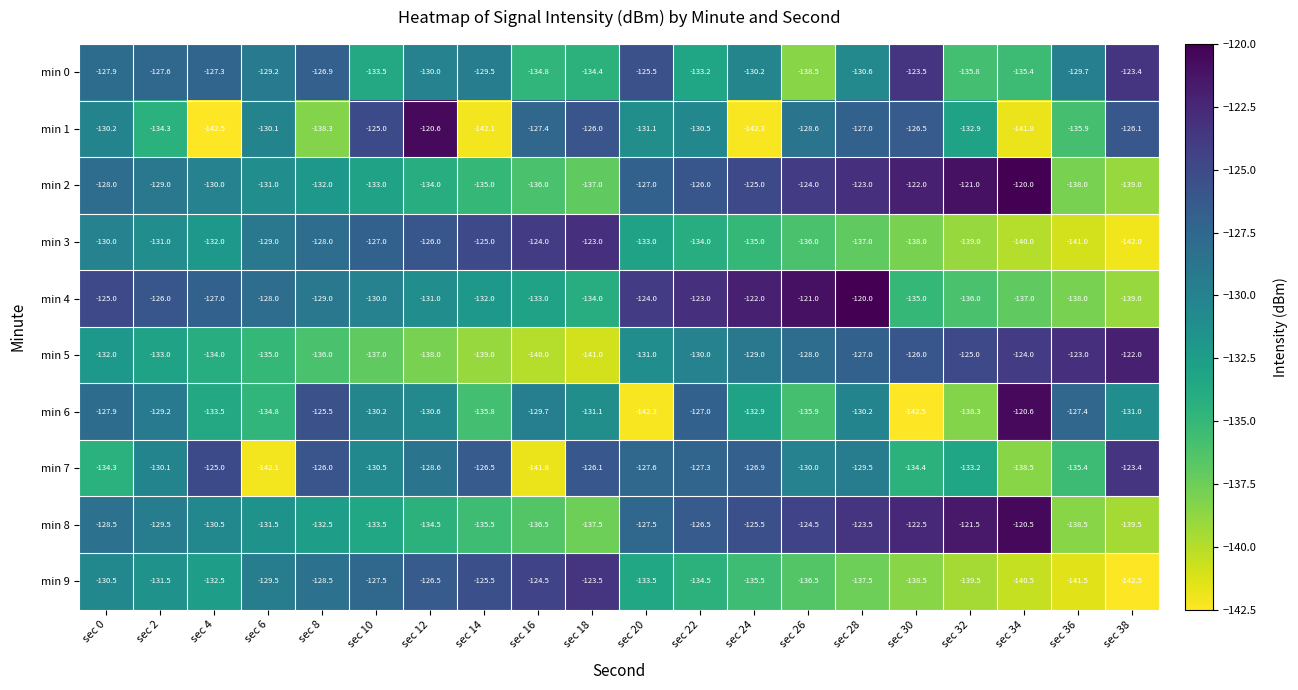

What is the total value across all series at sec 30?

-1308.9